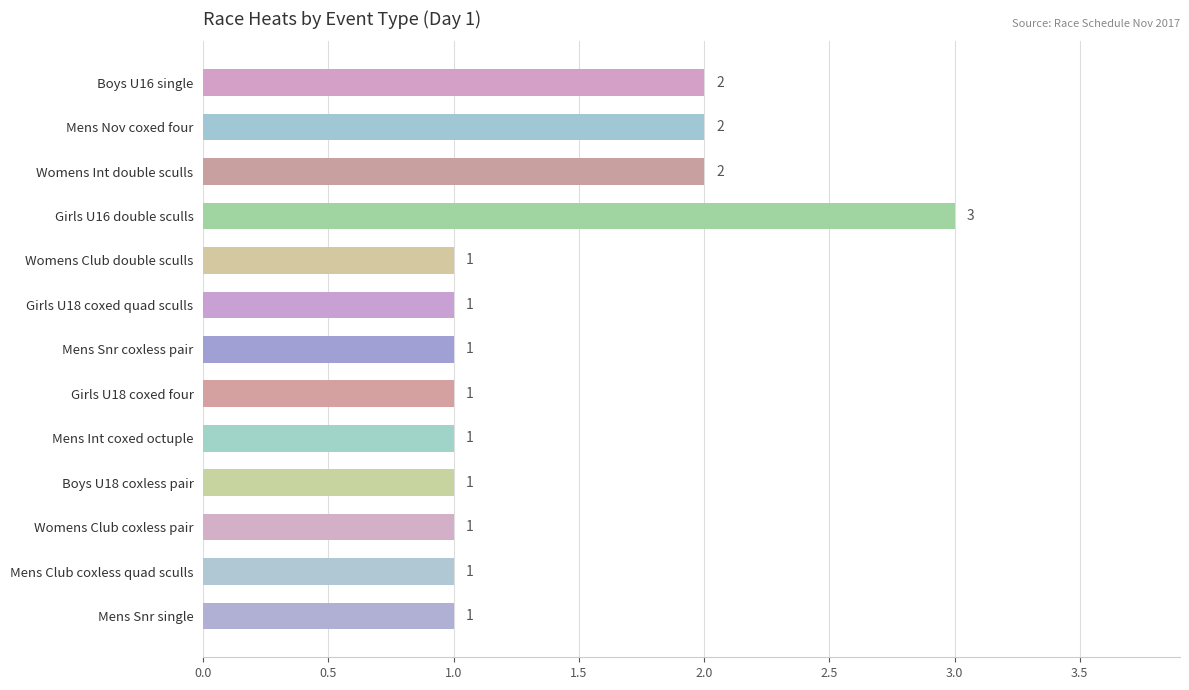

What is the smallest value displayed?

1